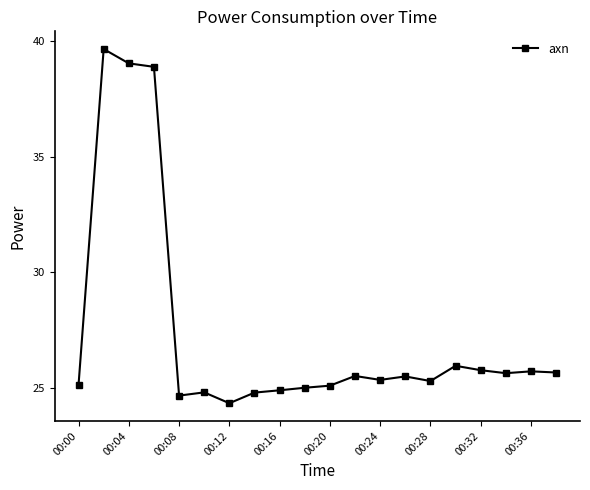

Does the chart have visible grid lines?

No